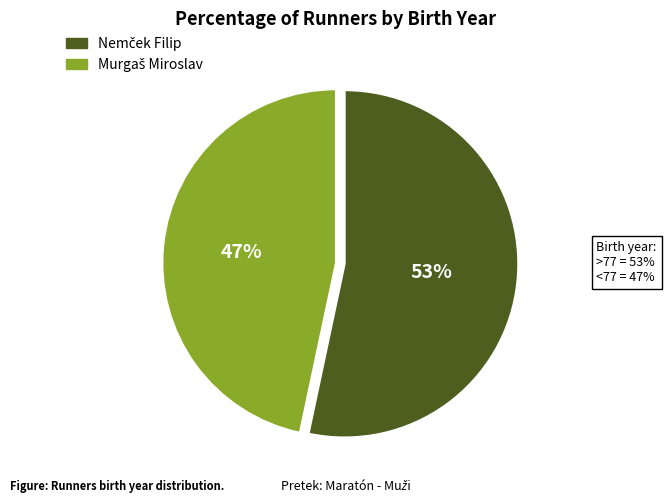

Is there a majority slice in this chart?

Yes